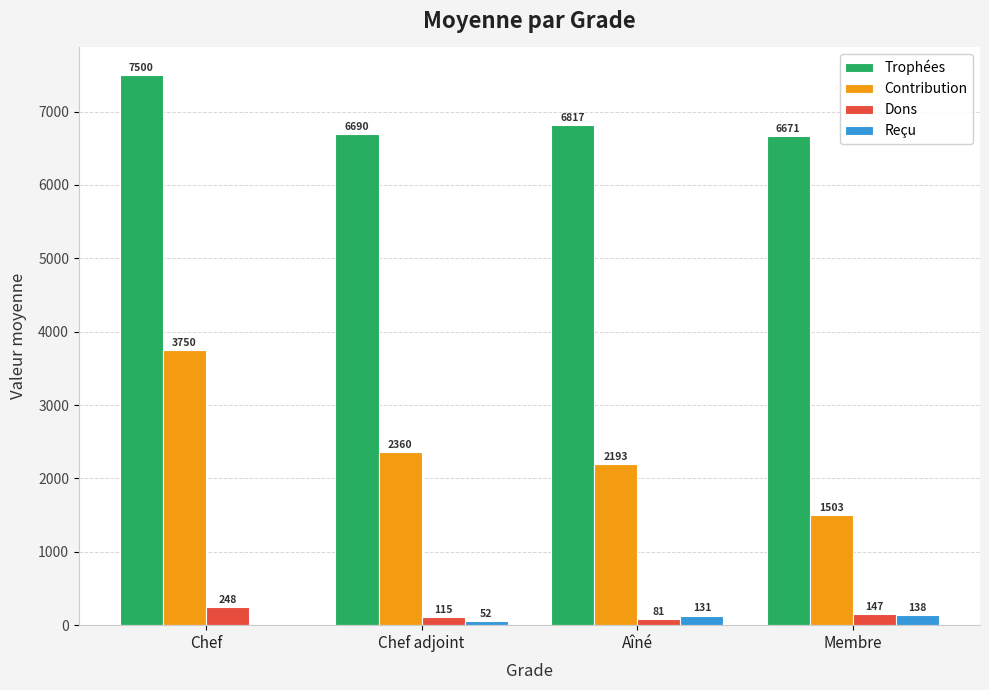

How many categories are shown in the chart?

4